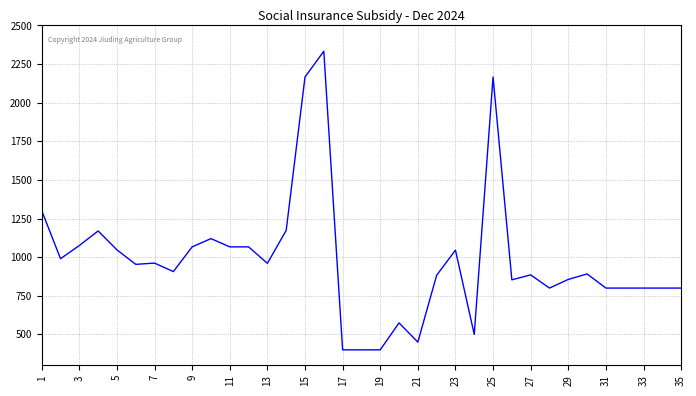

Is this an area chart (filled region under the line)?

No